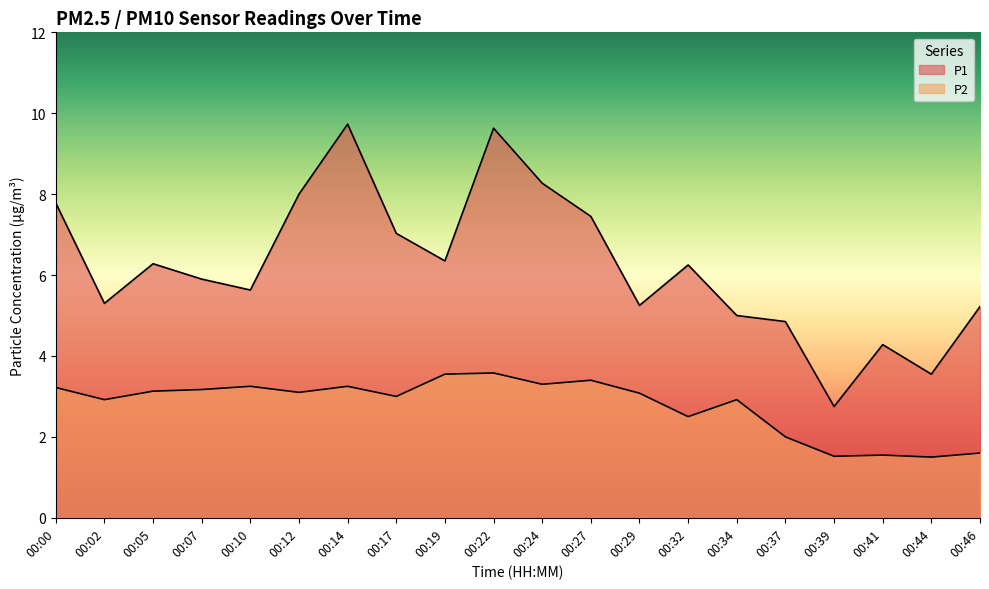

Does the chart have visible grid lines?

No